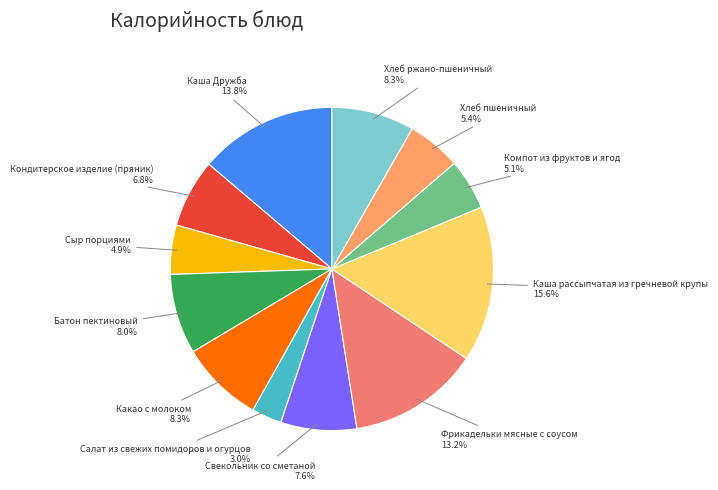

How many segments does this pie chart have?

12